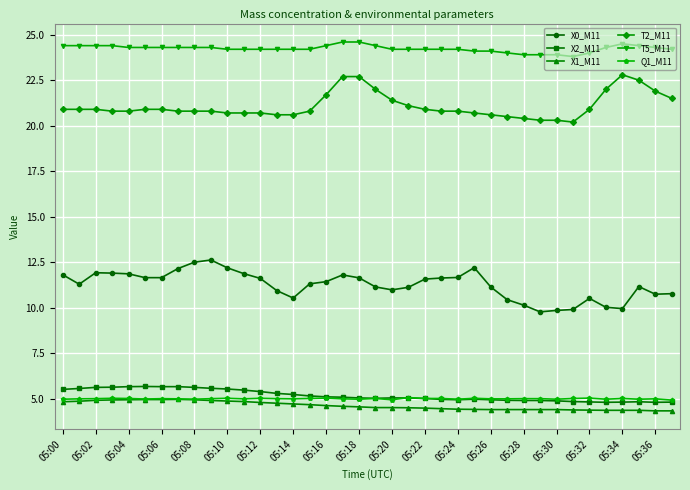

What is the sum of all X1_M11 values?

175.3